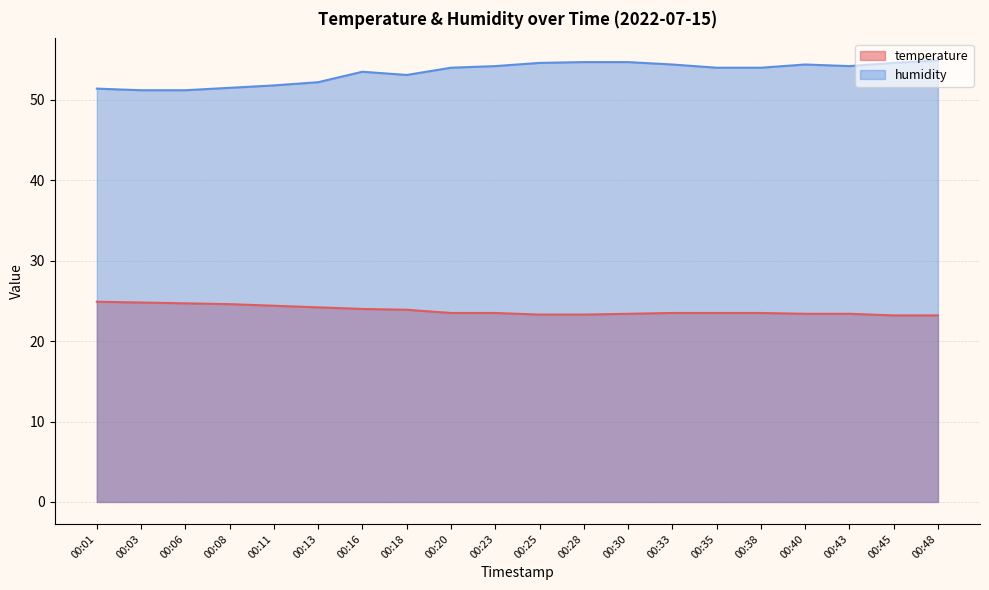

The value of humidity at 00:48 is 87.4. True or false?

False